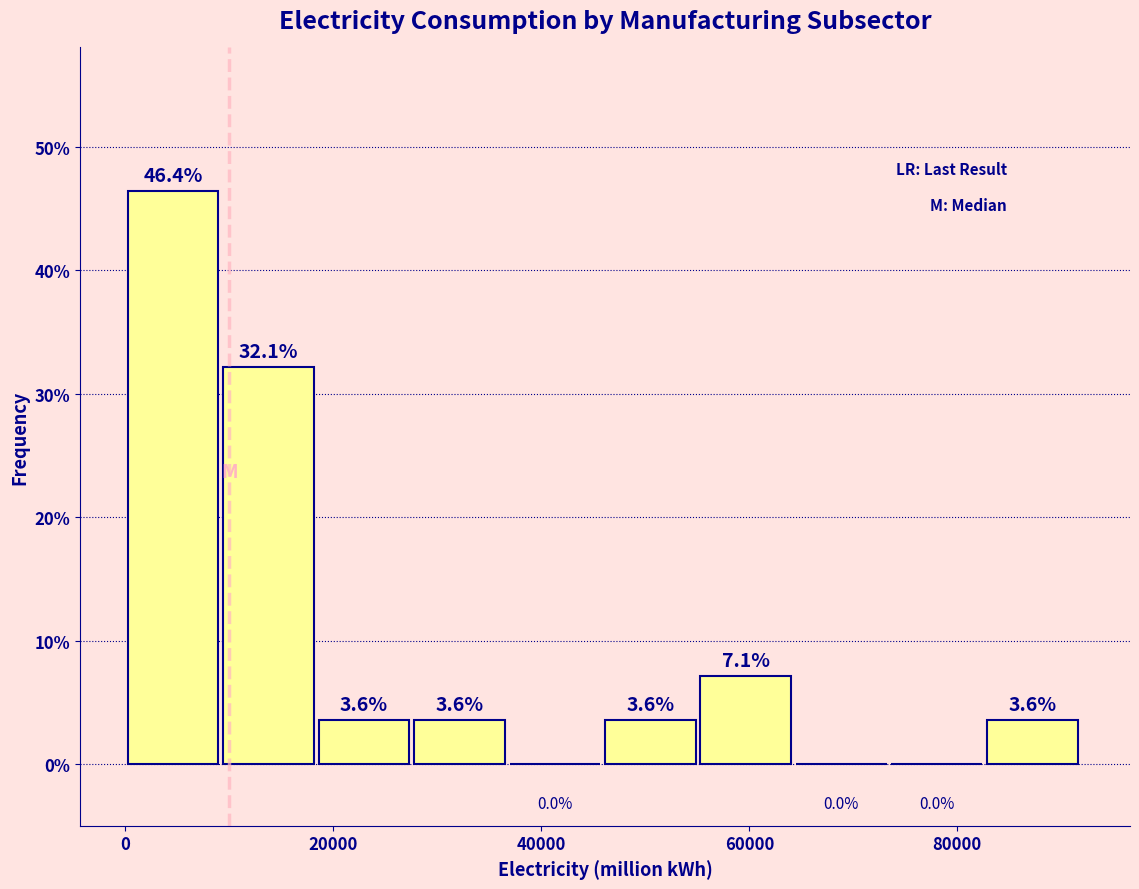

How tall is the bar that spans 56000 to 64000 on the x-axis? The bar edges are not printed on the chart, so give them approximately, as read against the axis.

7.1